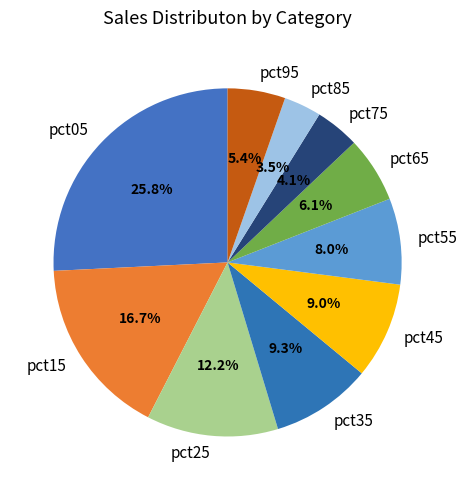

Which slice is the largest?

pct05